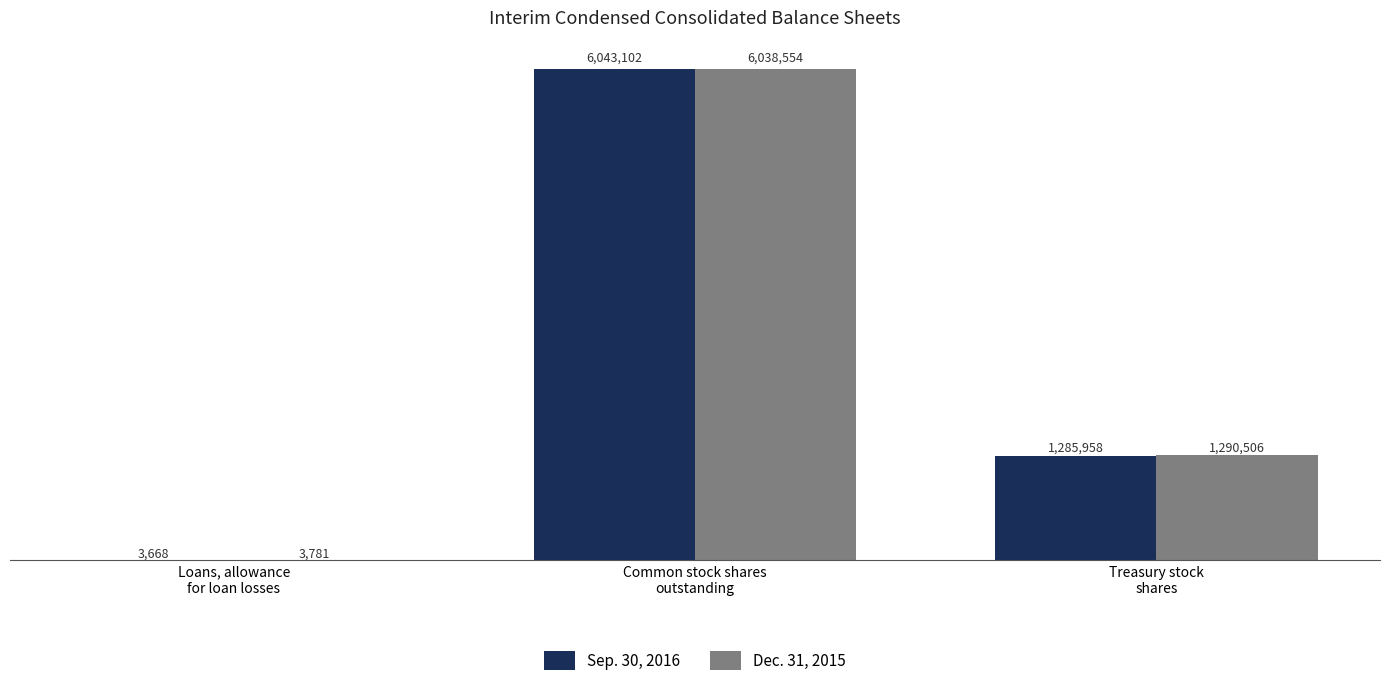

What is the total value across all series at Loans, allowance
for loan losses?

7449